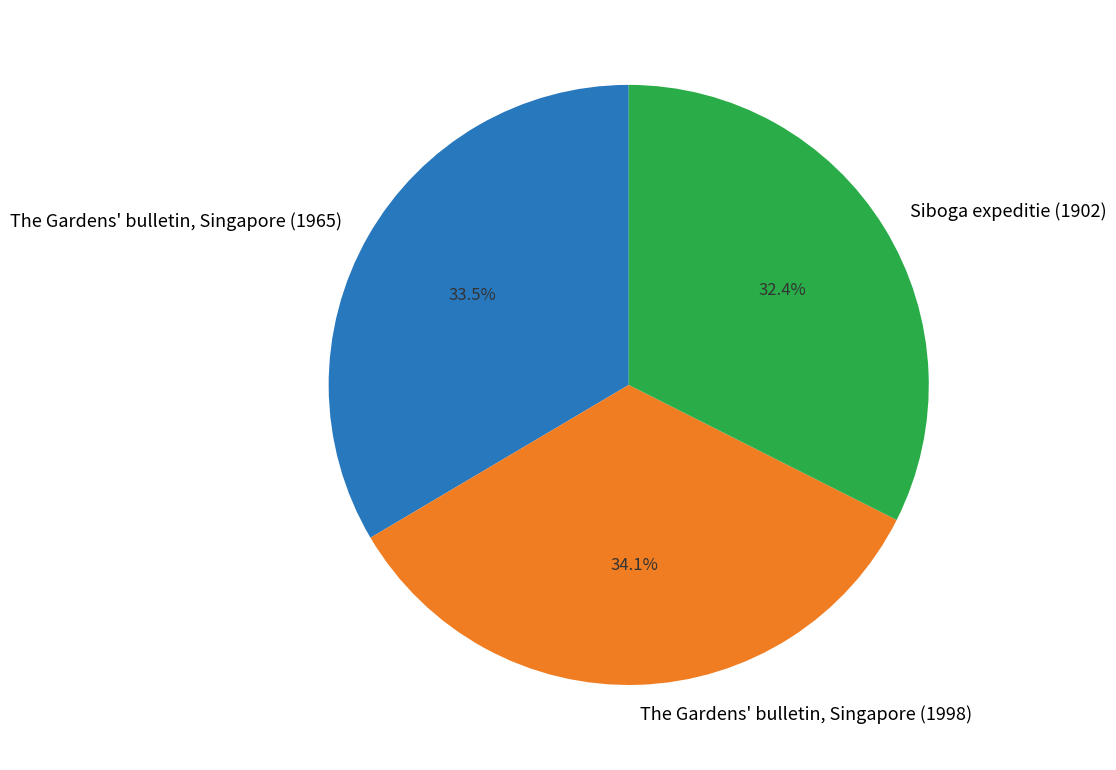

Approximately how many times larger is the value at The Gardens' bulletin, Singapore (1998) compared to Siboga expeditie (1902)?

1.1